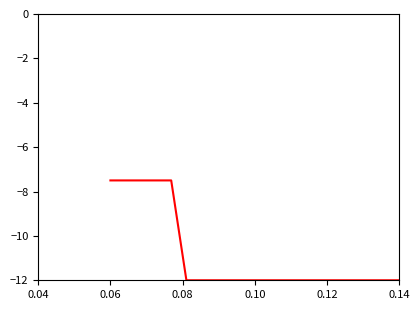

Reading right to left, list all the values displayed in this chart.

-12.0	-12.0	-12.0	-12.0	-12.0	-12.0	-12.0	-12.0	-12.0	-12.0	-12.0	-12.0	-12.0	-12.0	-12.0	-7.5	-7.5	-7.5	-7.5	-7.5